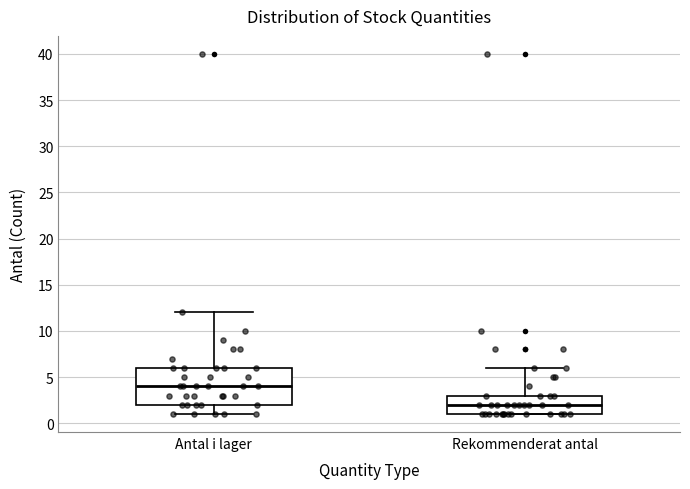

Where does the upper whisker of the box for Rekommenderat antal end on the y-axis? The values are not printed on the chart, so give them approximately, as read against the axis.

6